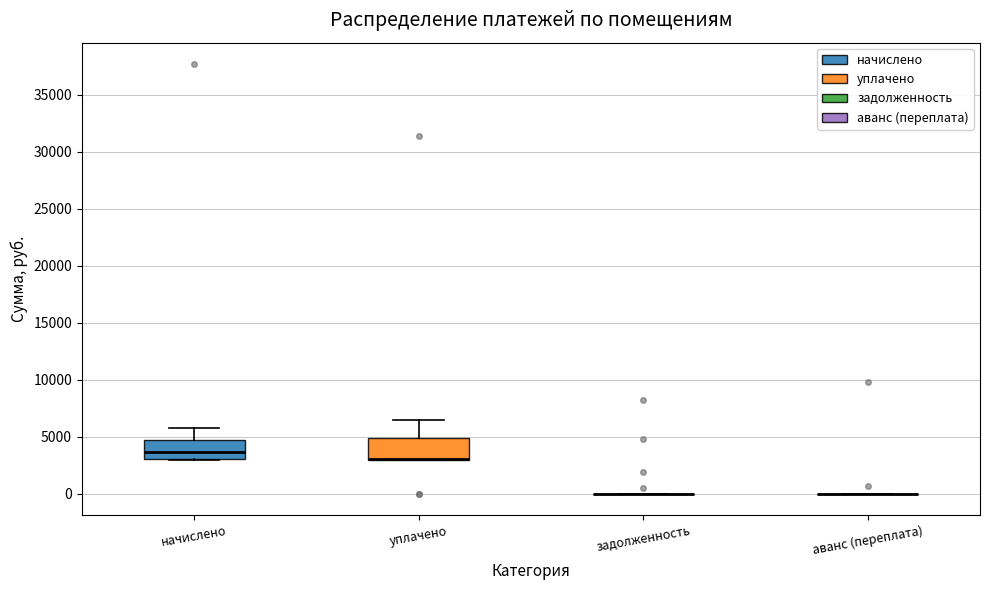

Reading left to right, read every box against the y-axis: the position of its median line, the range the box covers, and the ends of its whiskers. The values are not printed on the chart, so give them approximately, as read against the axis.

начислено: median 3500, box 3000 to 4500, whiskers 3000 to 6000
уплачено: median 3000 (drawn on the box's lower edge), box 3000 to 5000, whiskers 3000 to 6500
задолженность: box collapsed to a line at 0, whiskers 0 to 0
аванс (переплата): box collapsed to a line at 0, whiskers 0 to 0